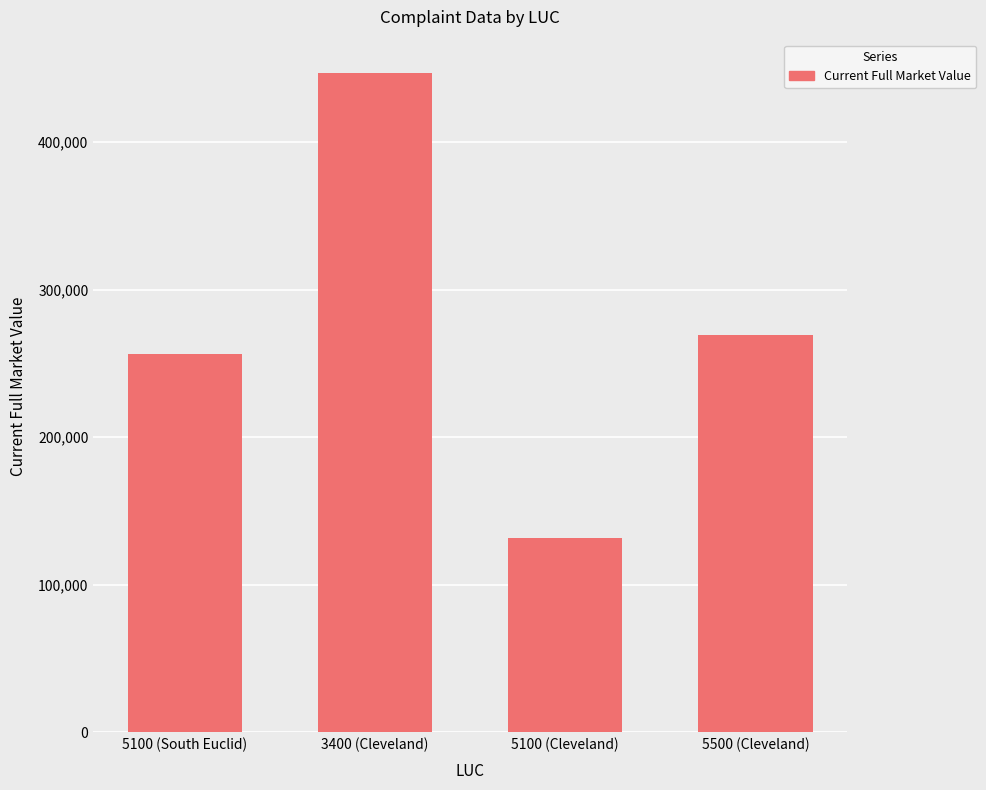

Reading right to left, transcribe all the data shown in this chart.

5500 (Cleveland)=269000	5100 (Cleveland)=131900	3400 (Cleveland)=447000	5100 (South Euclid)=256400